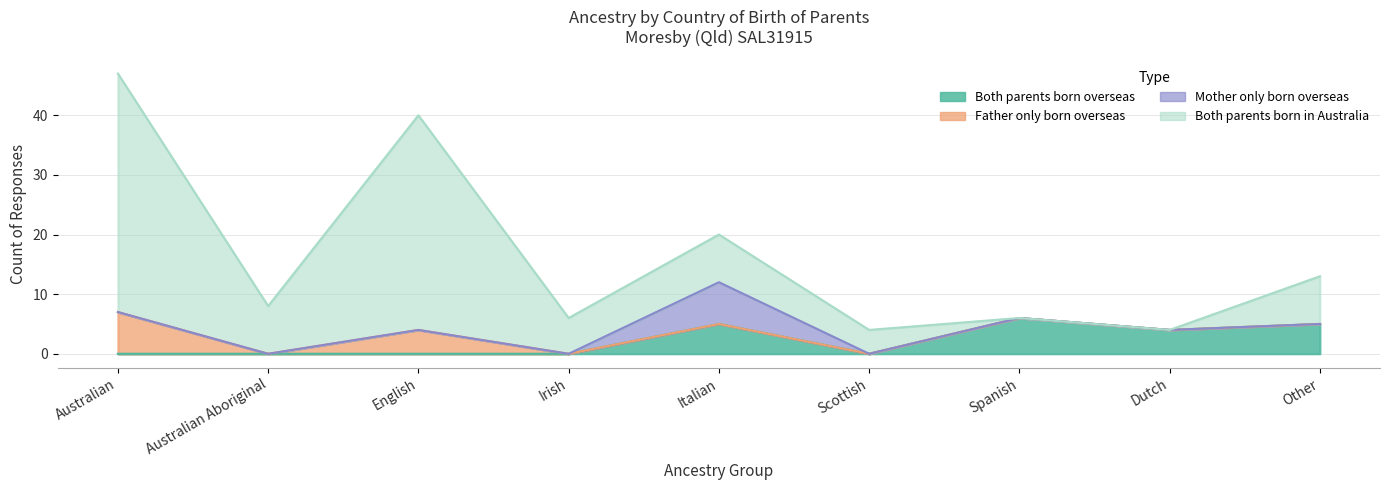

Does the chart display data point markers on the line(s)?

No